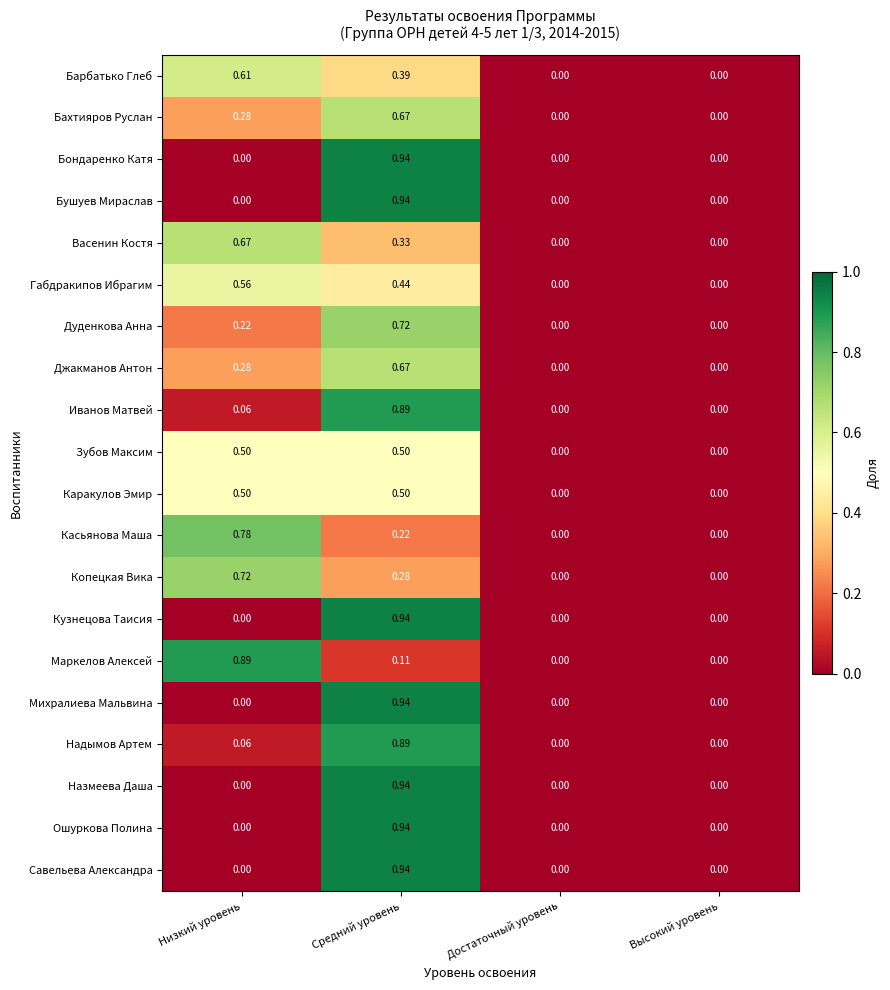

At which category is the sum across all series the highest?

Средний уровень